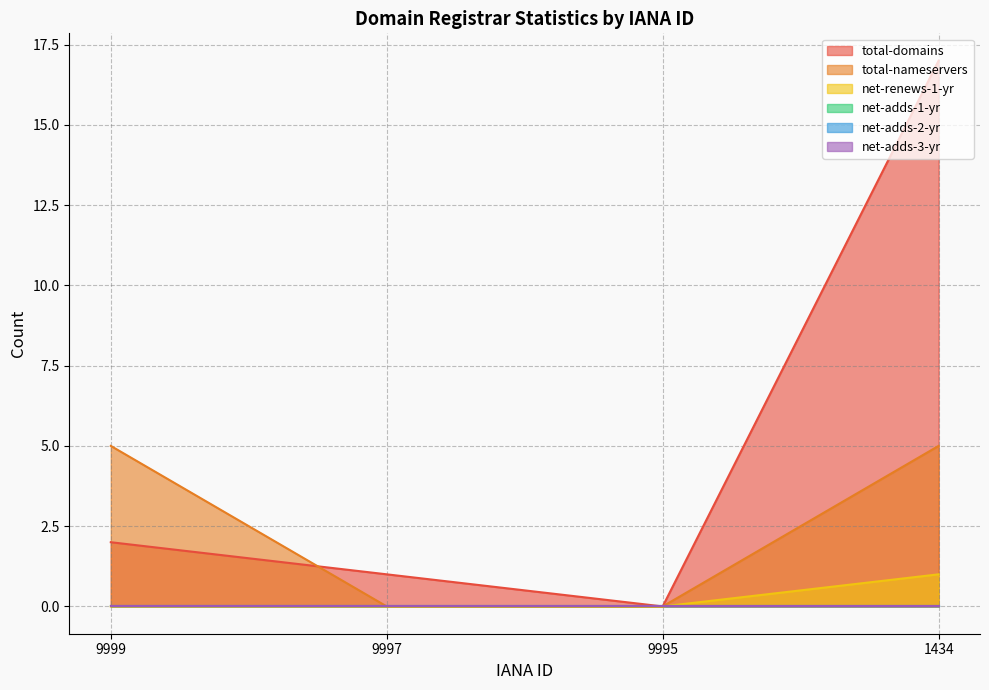

How many values in the total-nameservers series are below 5?

2